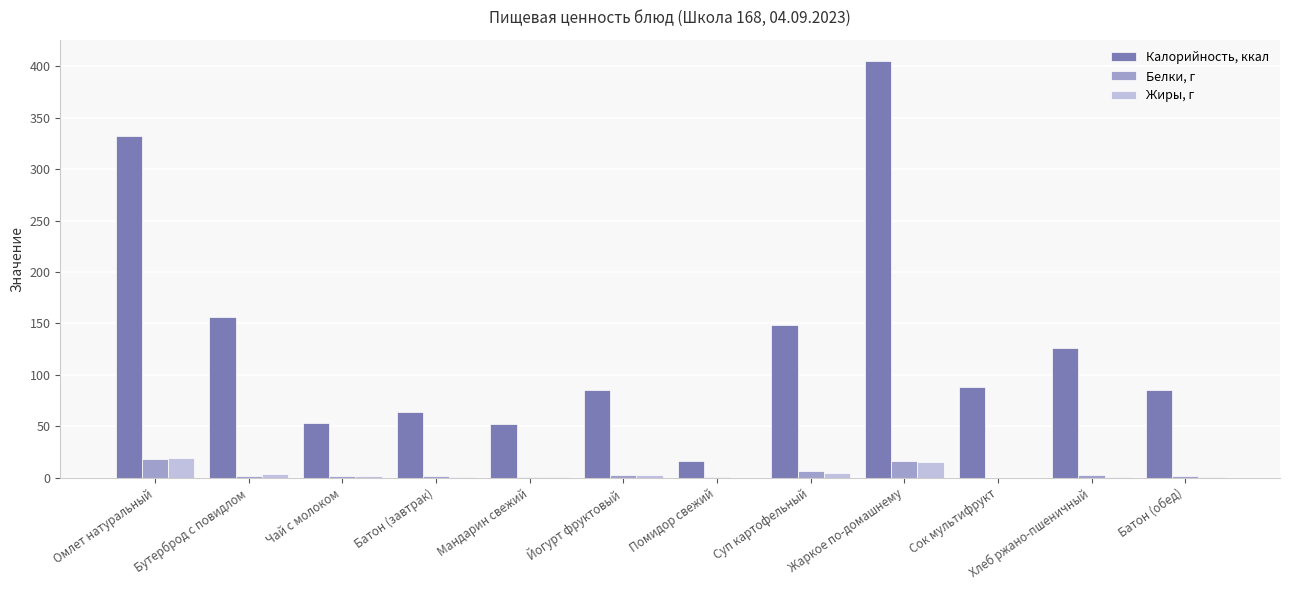

How many categories are shown in the chart?

12